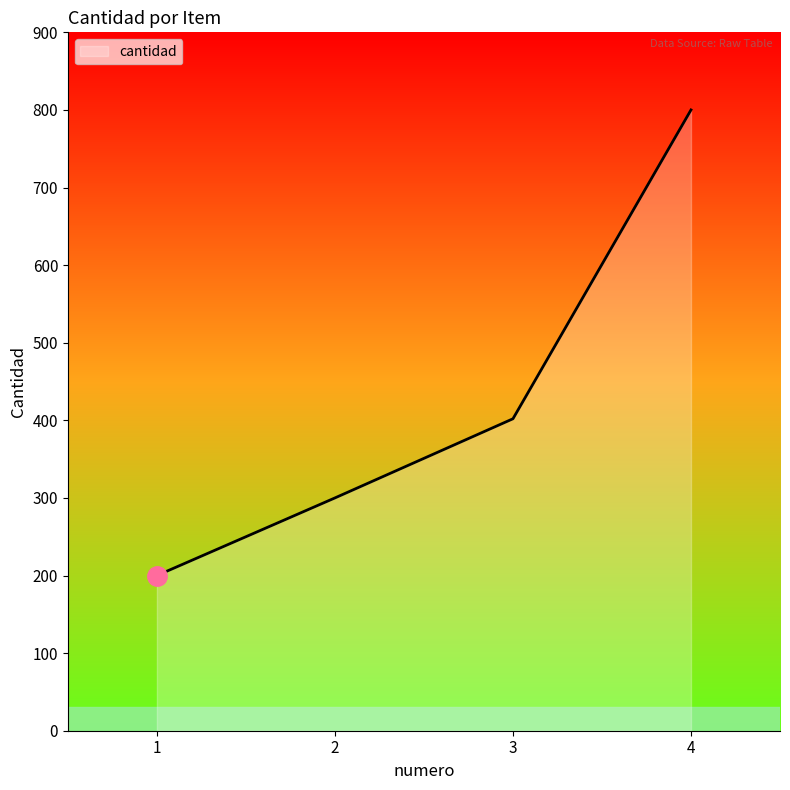

Read the value at 2.

300